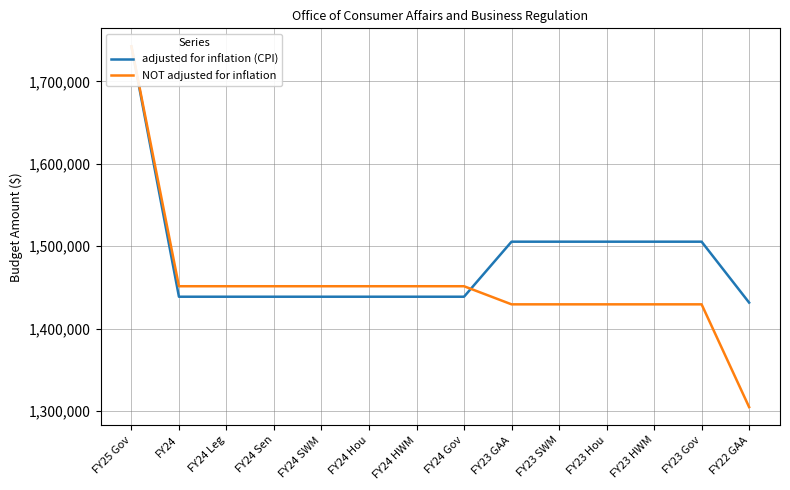

What are all the series names shown in the legend?

adjusted for inflation (CPI), NOT adjusted for inflation